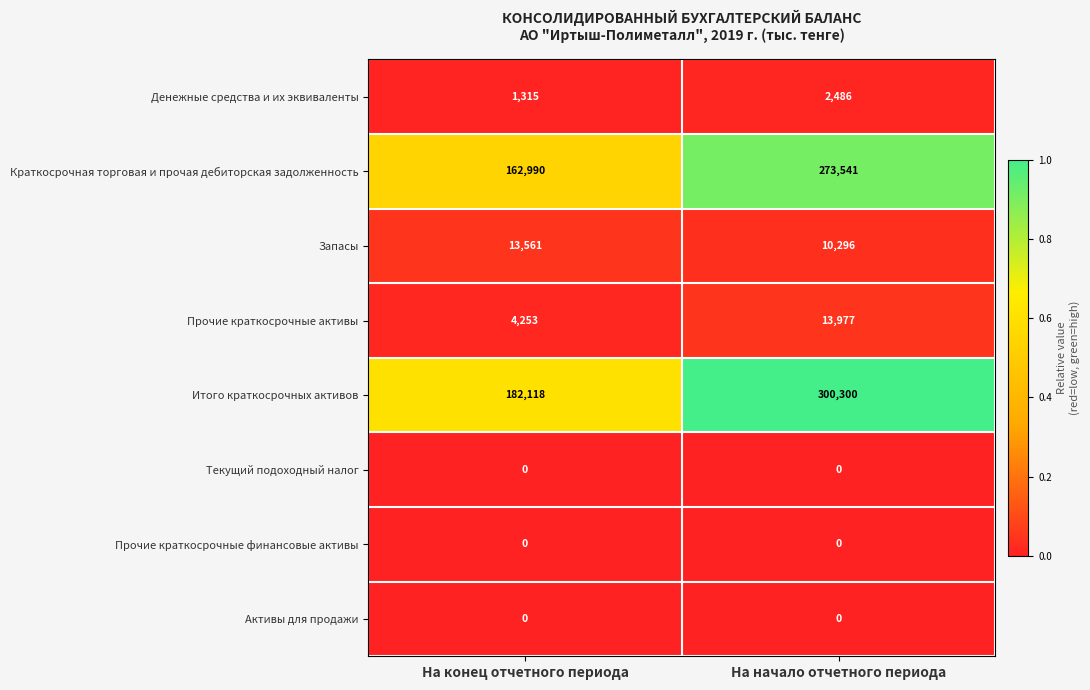

Reading right to left, transcribe all the data shown in this chart.

Денежные средства и их эквиваленты: На начало отчетного периода=2486	На конец отчетного периода=1315
Краткосрочная торговая и прочая дебиторская задолженность: На начало отчетного периода=273541	На конец отчетного периода=162990
Запасы: На начало отчетного периода=10296	На конец отчетного периода=13561
Прочие краткосрочные активы: На начало отчетного периода=13977	На конец отчетного периода=4253
Итого краткосрочных активов: На начало отчетного периода=300300	На конец отчетного периода=182118
Текущий подоходный налог: На начало отчетного периода=0	На конец отчетного периода=0
Прочие краткосрочные финансовые активы: На начало отчетного периода=0	На конец отчетного периода=0
Активы для продажи: На начало отчетного периода=0	На конец отчетного периода=0